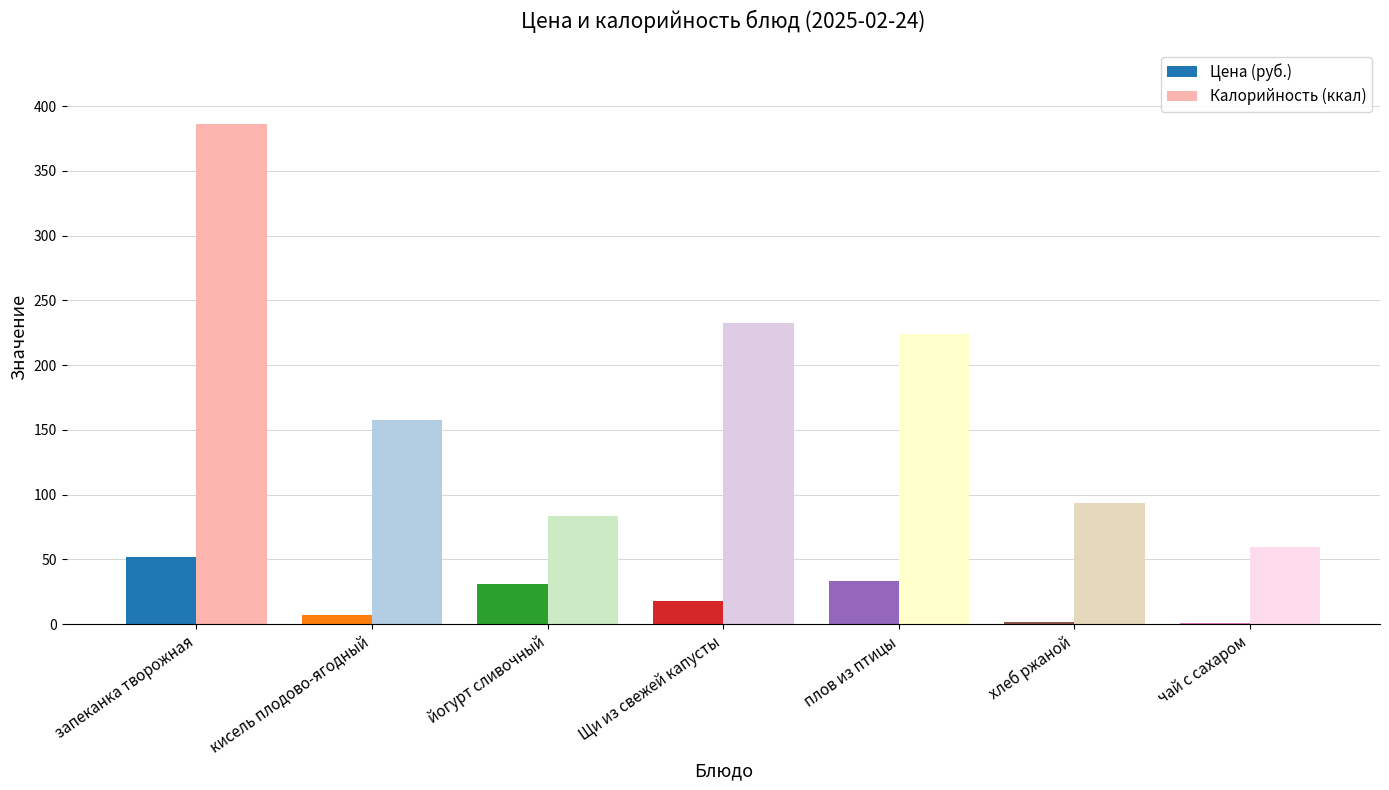

Which series changed the most between запеканка творожная and плов из птицы?

Калорийность (ккал)